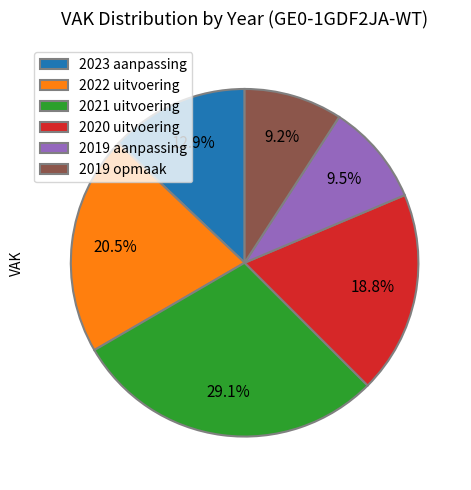

Combined, do 2022 uitvoering and 2021 uitvoering account for over 50%?

No